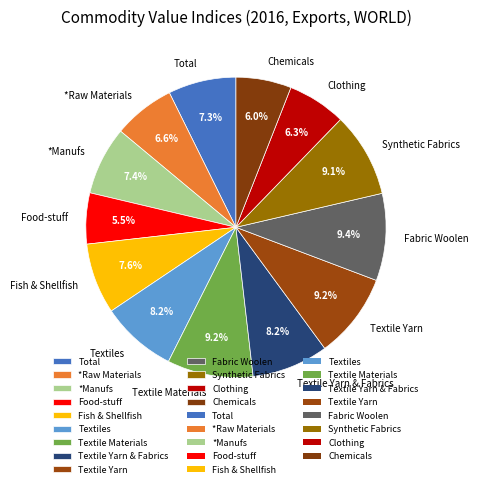

To the nearest percent, what is the average slice percentage?

8%